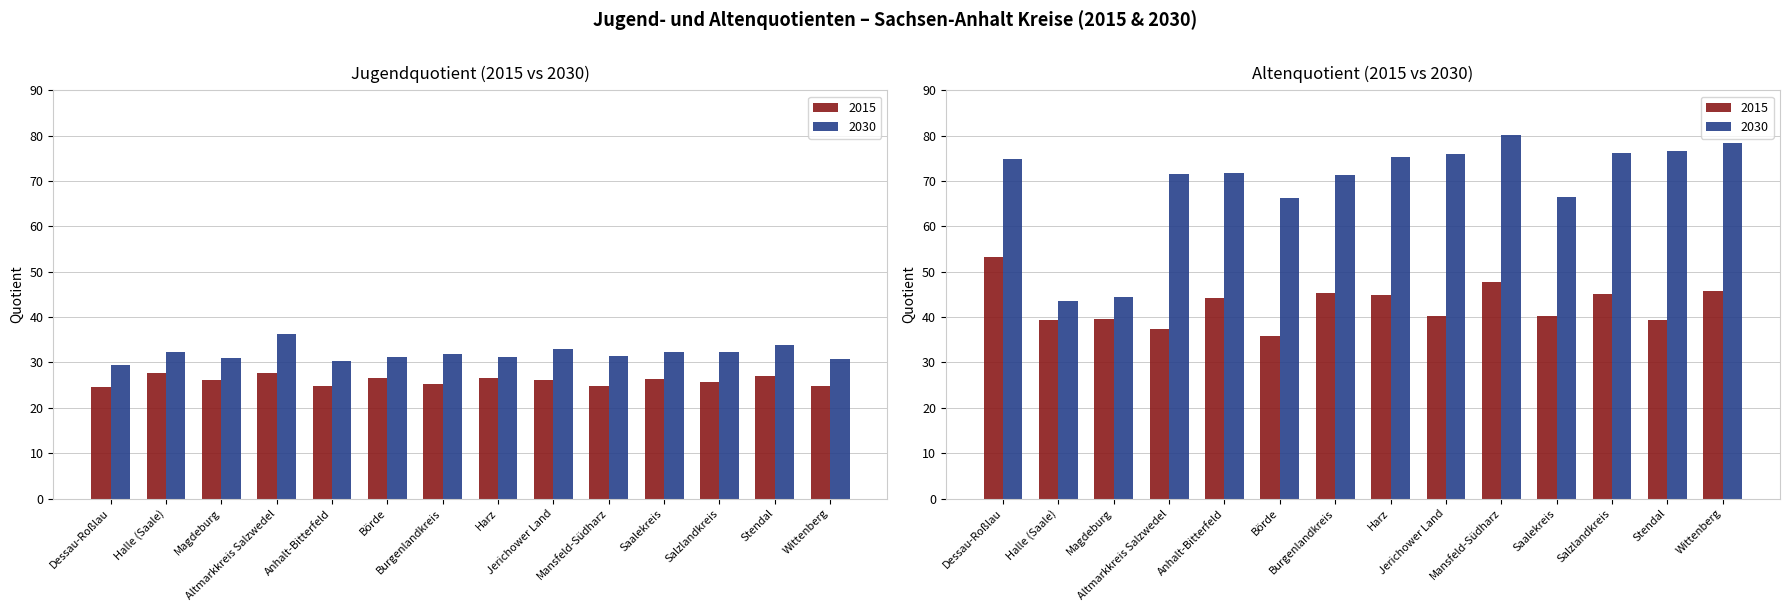

What is the sum of the Jugendquotient 2015 values at Jerichower Land and Anhalt-Bitterfeld?

50.9